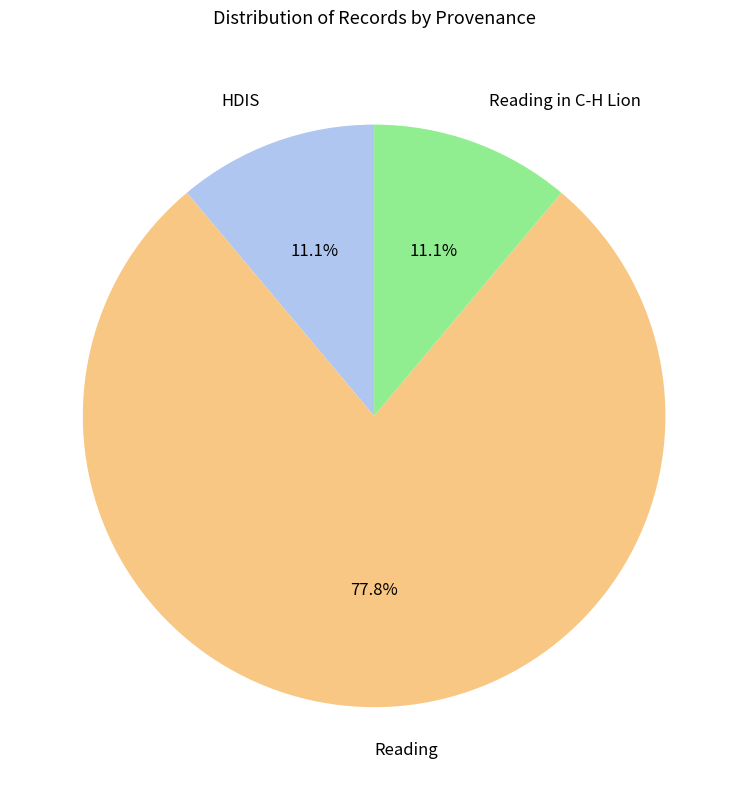

Is there a majority slice in this chart?

Yes